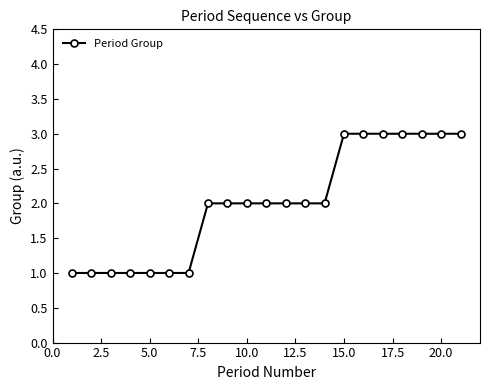

What is the value of the 7th point from the left?

1